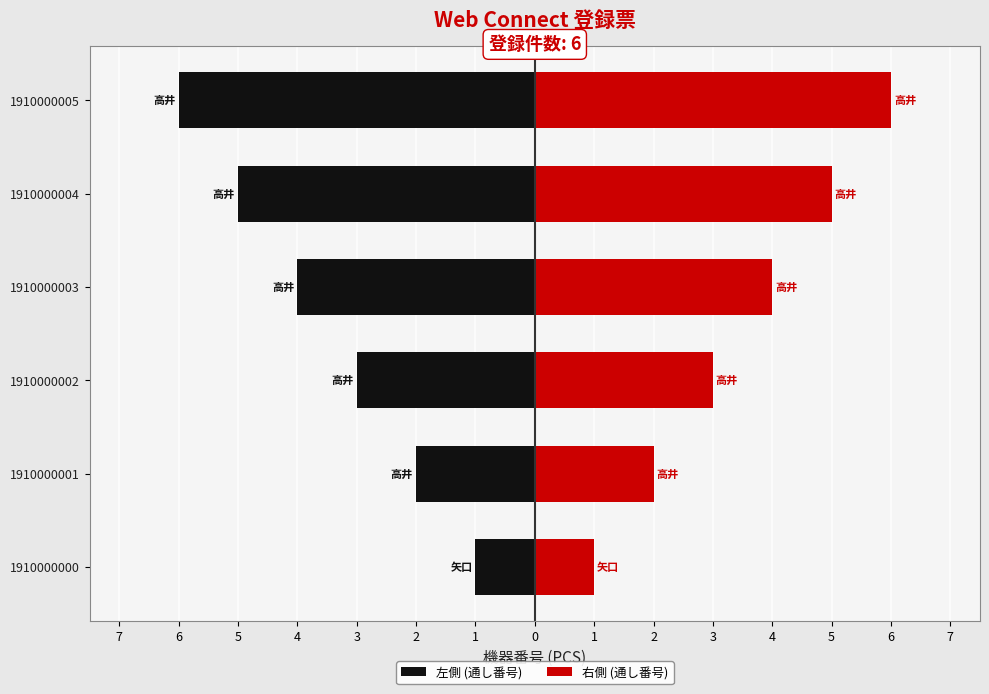

The 左側 (通し番号) series shows -10 at 1910000005. True or false?

False